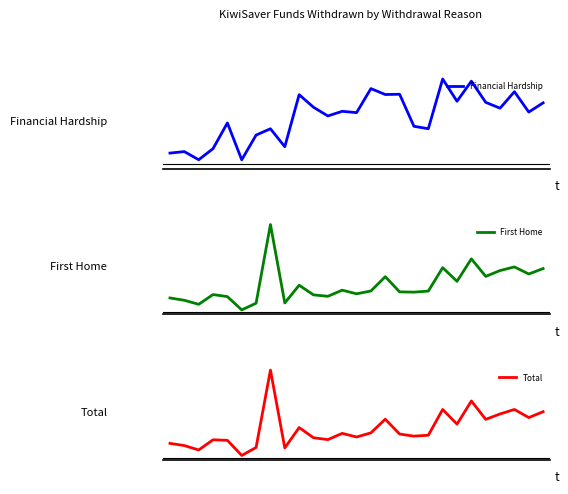

Which series changed the most between 5 and 24?

Total